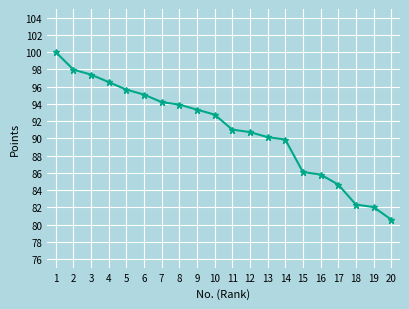

List the labels in order of value, smallest first.

20, 19, 18, 17, 16, 15, 14, 13, 12, 11, 10, 9, 8, 7, 6, 5, 4, 3, 2, 1